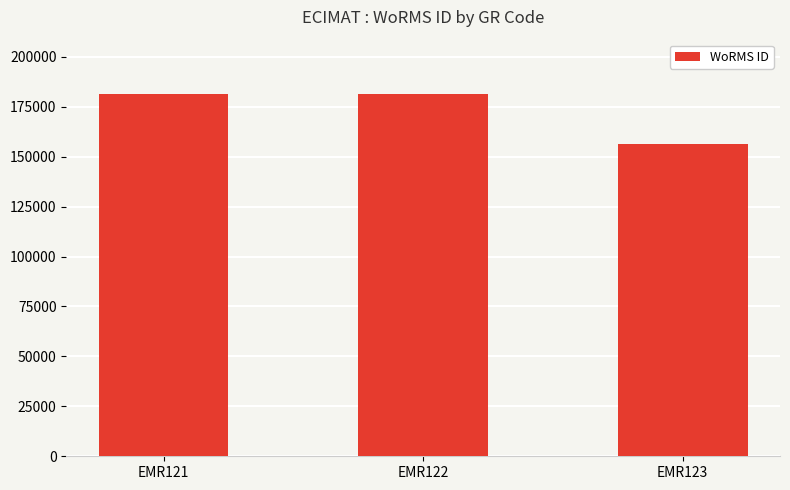

Which category has the lowest value across all series?

EMR123